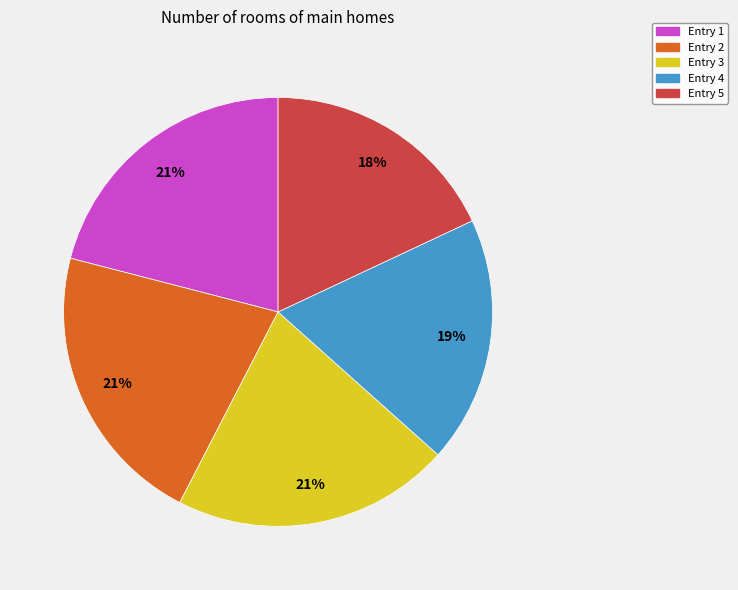

Does any single category account for the majority?

No